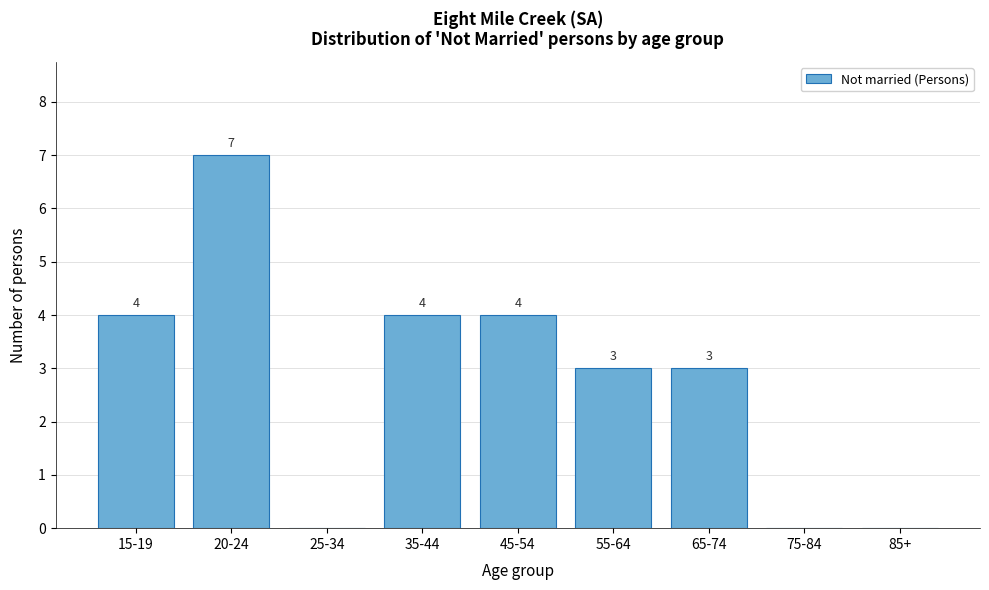

Reading right to left, what are all the values shown in this chart?

85+=0	75-84=0	65-74=3	55-64=3	45-54=4	35-44=4	25-34=0	20-24=7	15-19=4